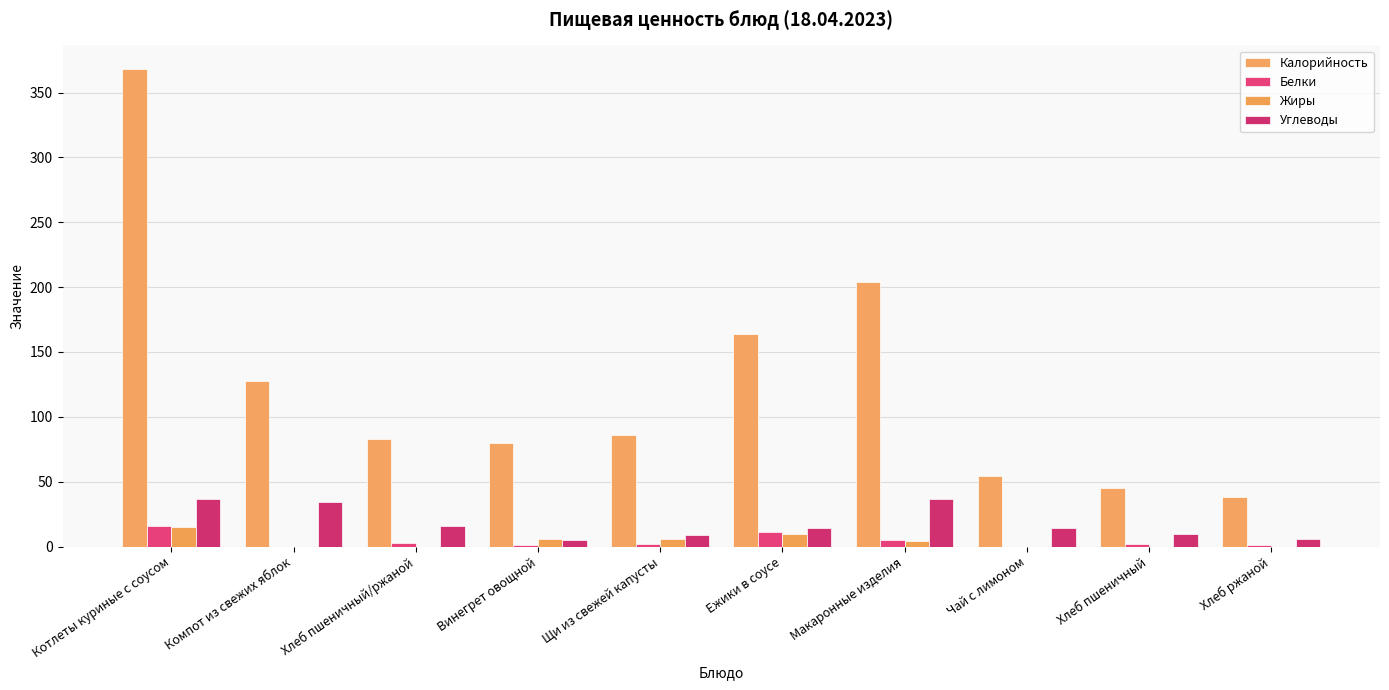

Are the bars grouped side by side (vs. stacked)?

Yes